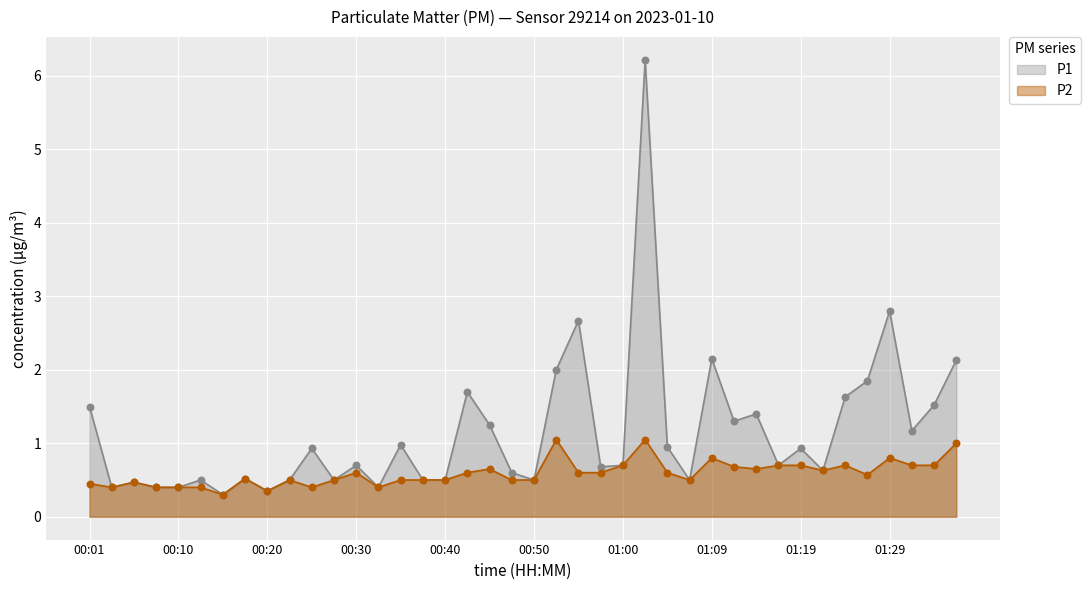

Which series has the largest total across all categories?

P1